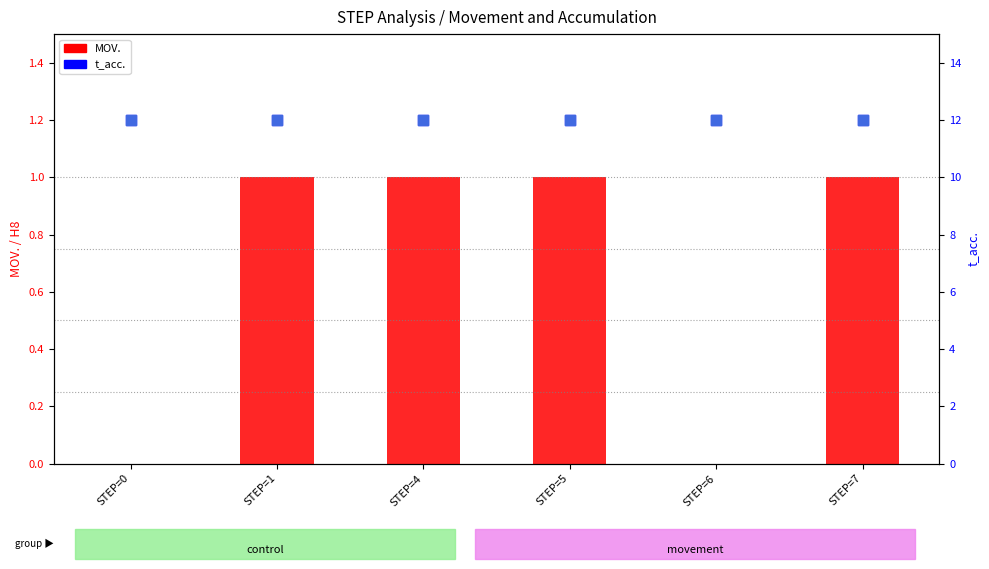

Which series has the largest total across all categories?

t_acc.